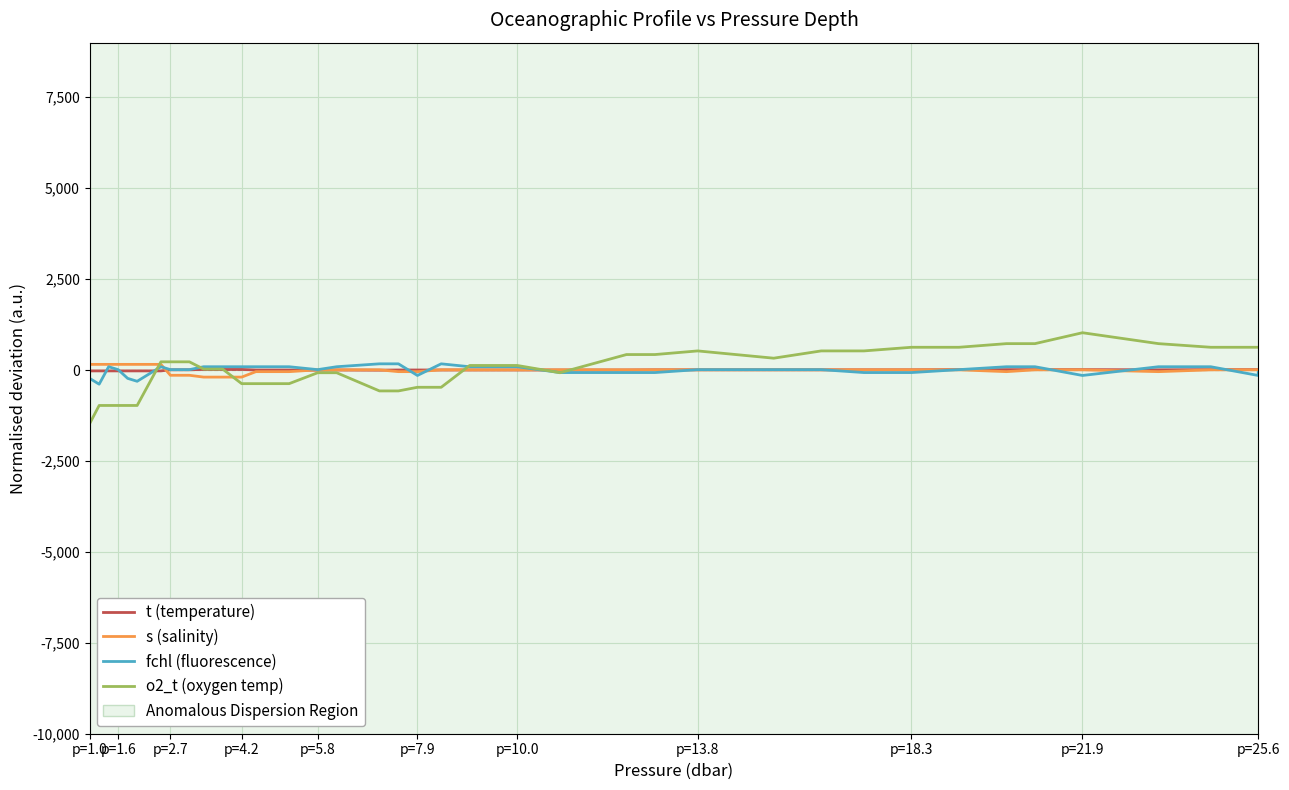

True or false: s (salinity) and o2_t (oxygen temp) cross at least once.

True